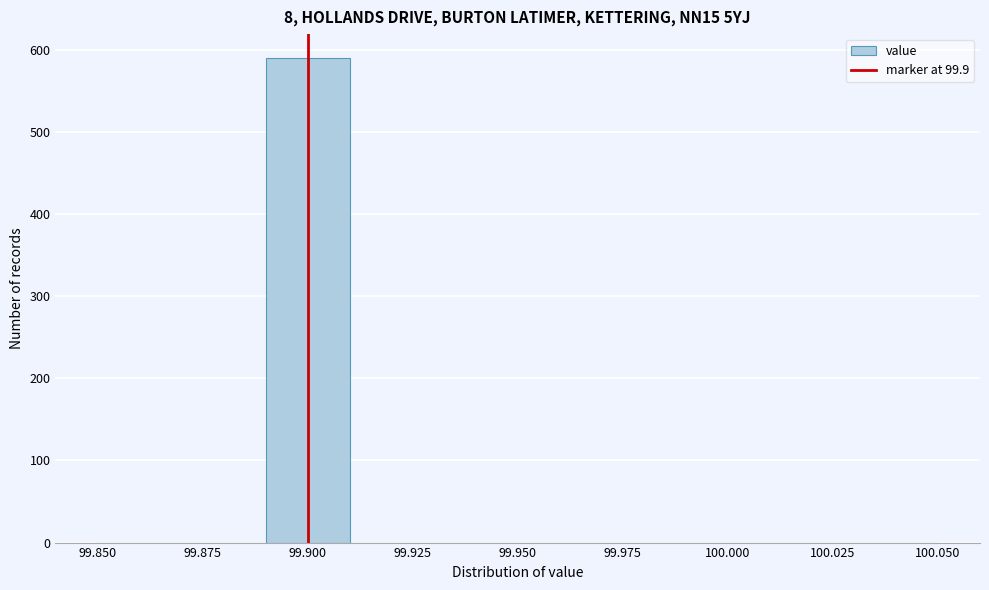

Over which range of the x-axis is the bar tallest?

99.89 to 99.91